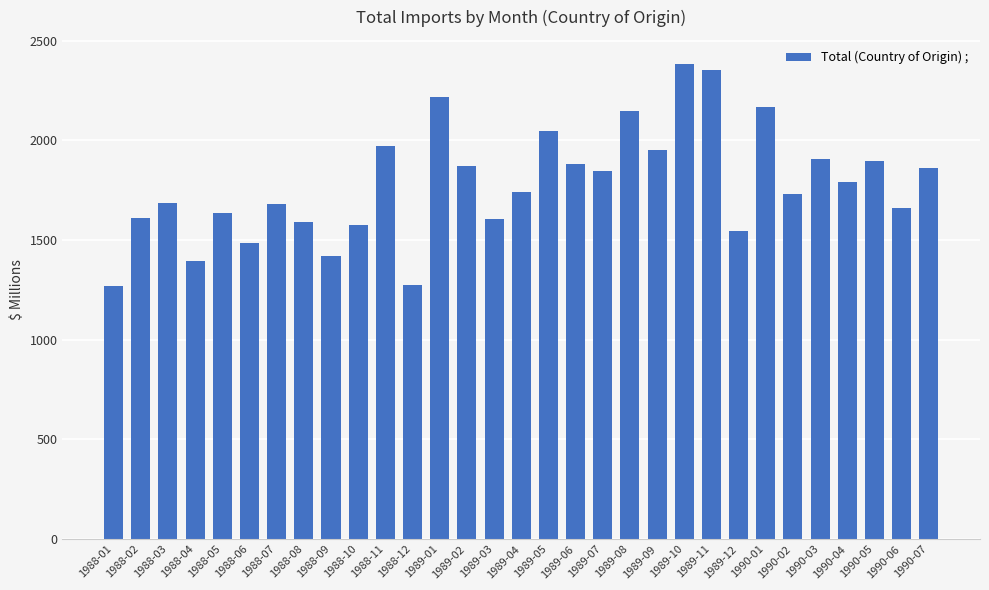

What is the difference between the maximum and minimum values?

1113